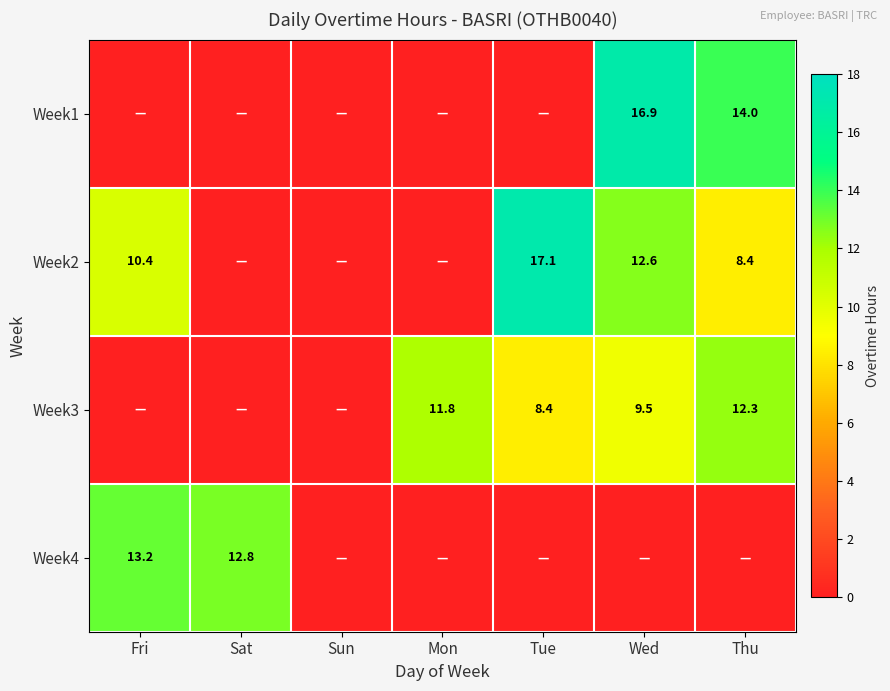

Is it true that Week4 equals 7.6 at Sat?

False